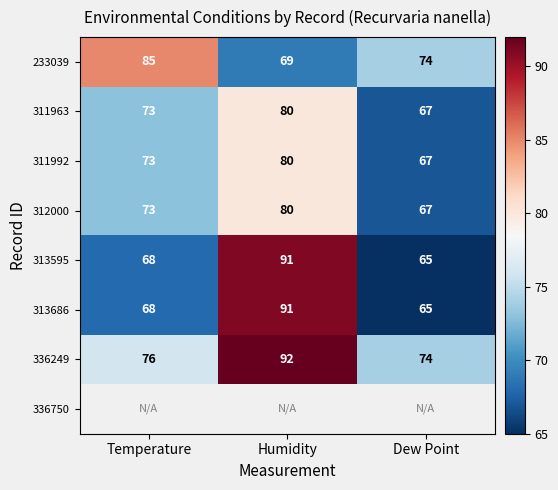

What is the difference between the maximum and minimum values in the 233039 series?

16